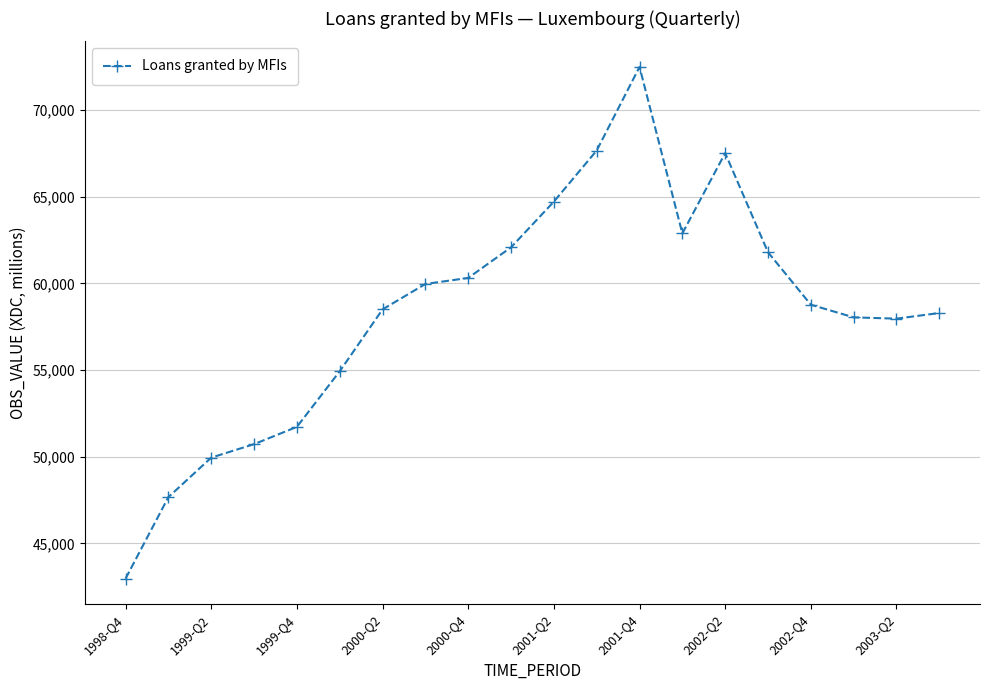

What is the smallest value displayed?

42964.6